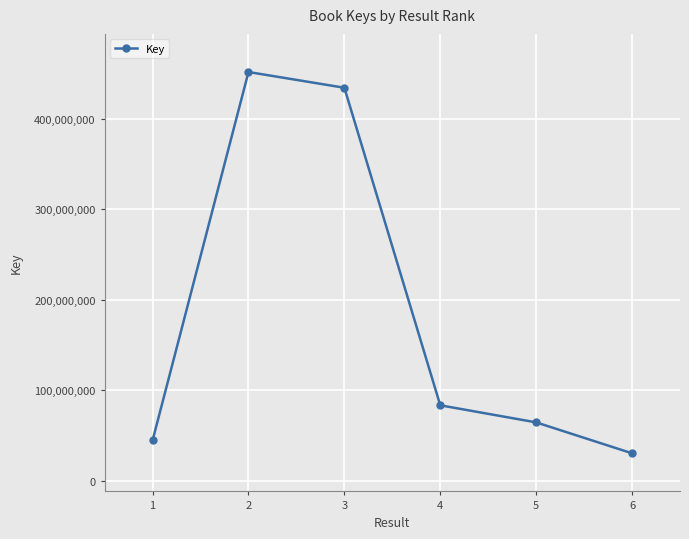

What is the ratio of the value at 4 to the value at 2?

0.2